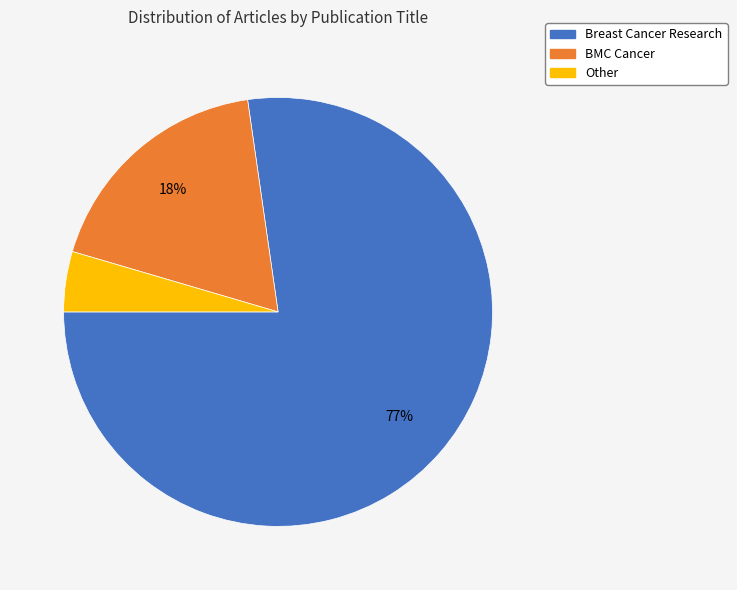

Is it true that Other is 17% of the pie?

False